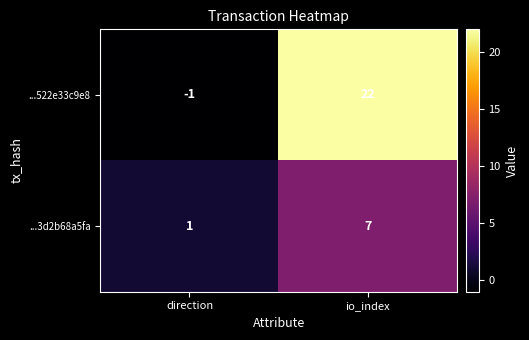

At which category is the sum across all series the highest?

io_index